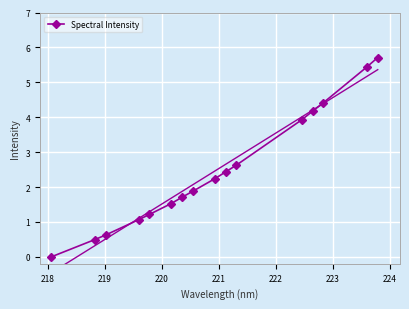

True or false: the data has more than 2 interior local peaks.

False